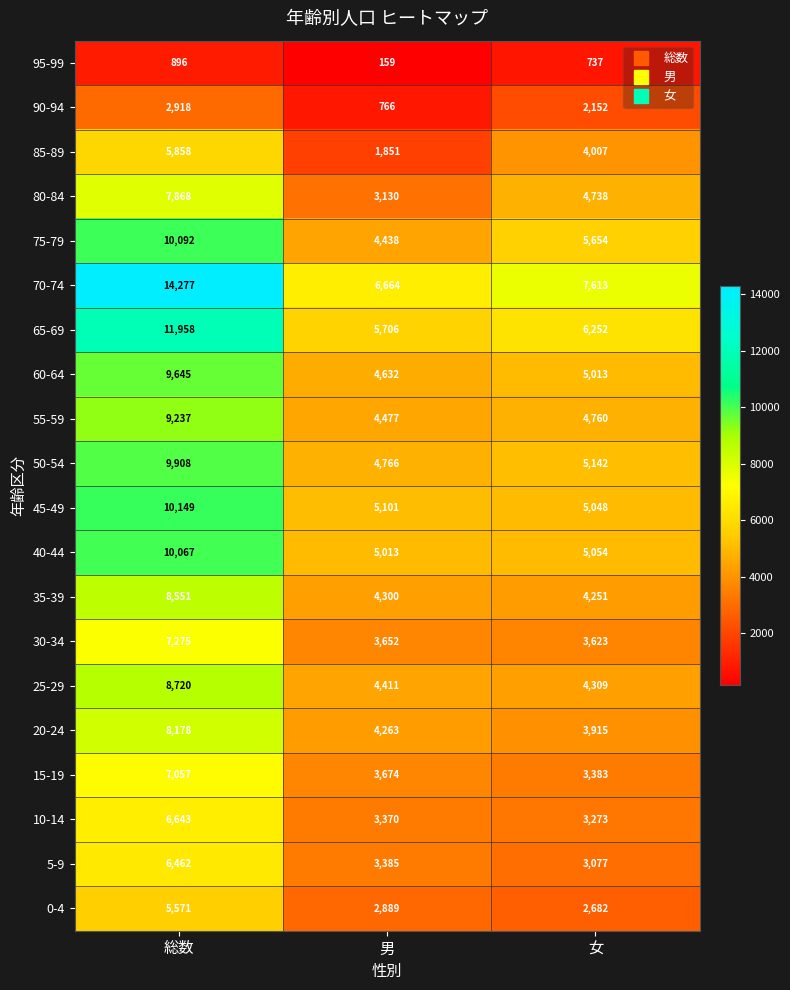

Which series has the largest range (max minus min)?

70-74